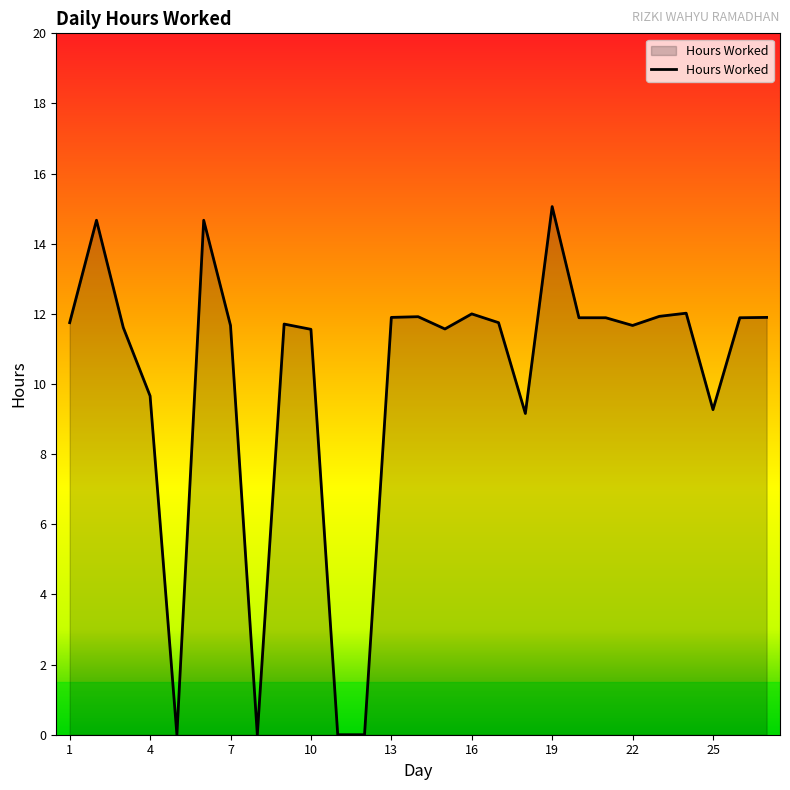

What is the difference between the maximum and minimum values?

15.1